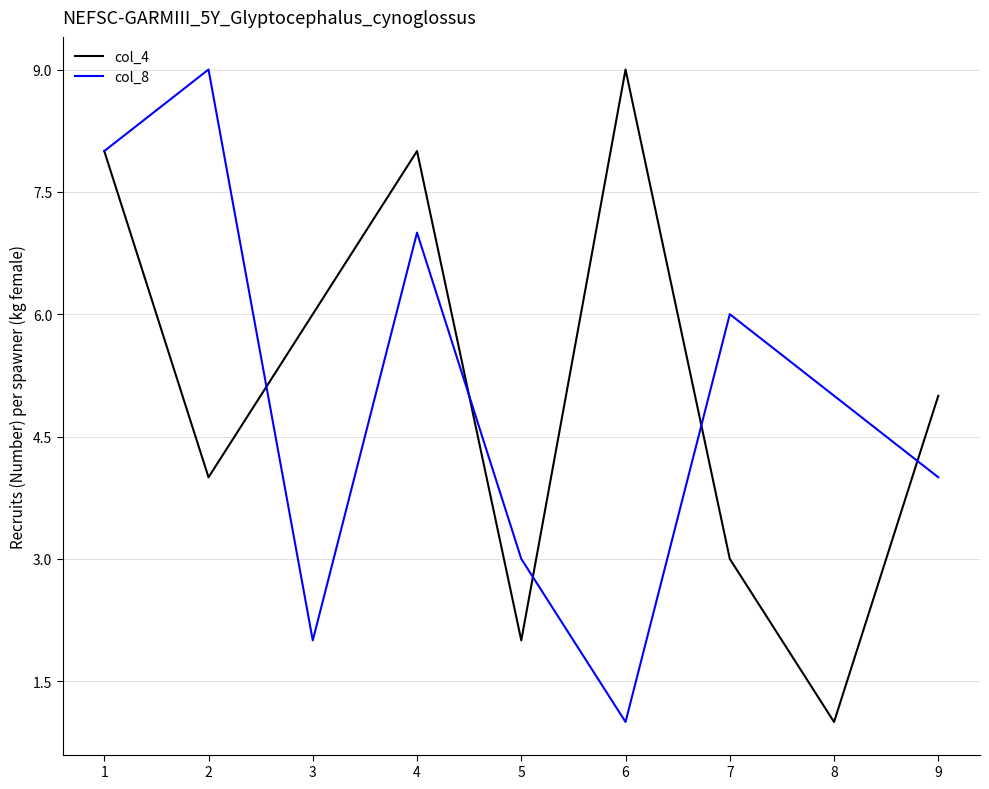

What is the spread (max minus min) of values at 6?

8